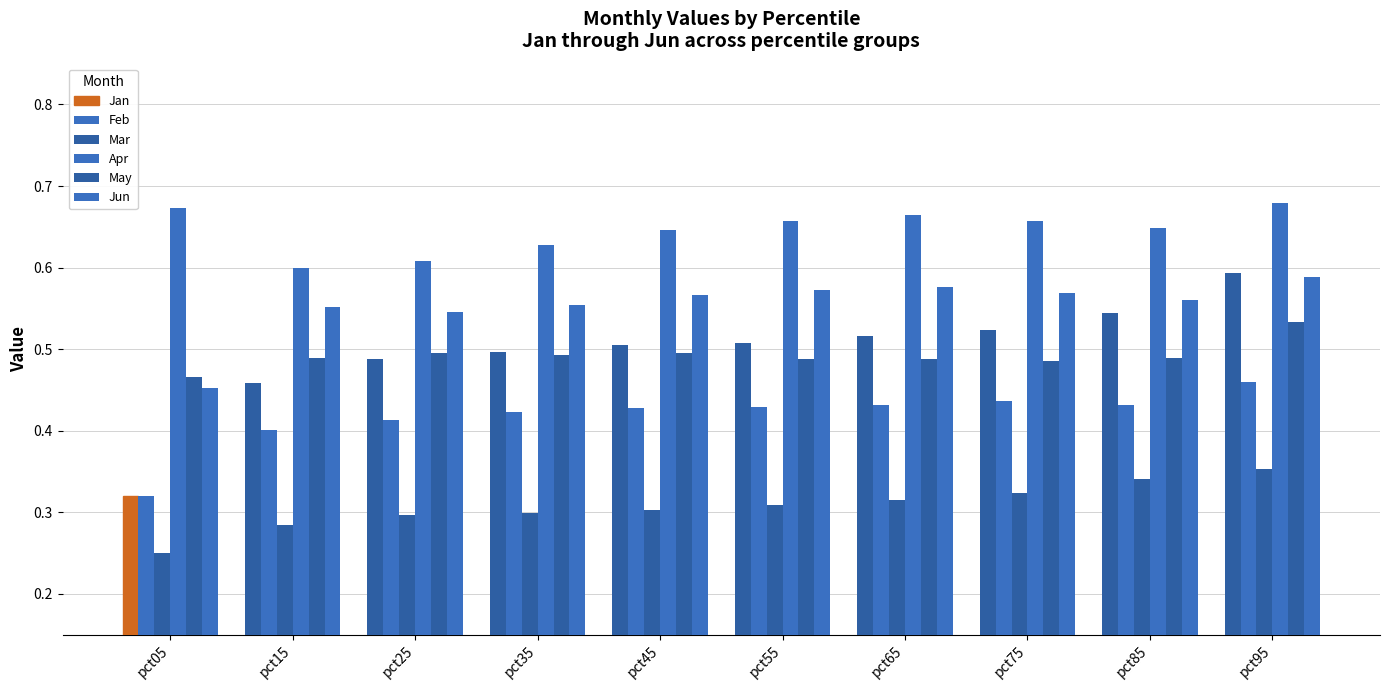

How many categories are shown in the chart?

10